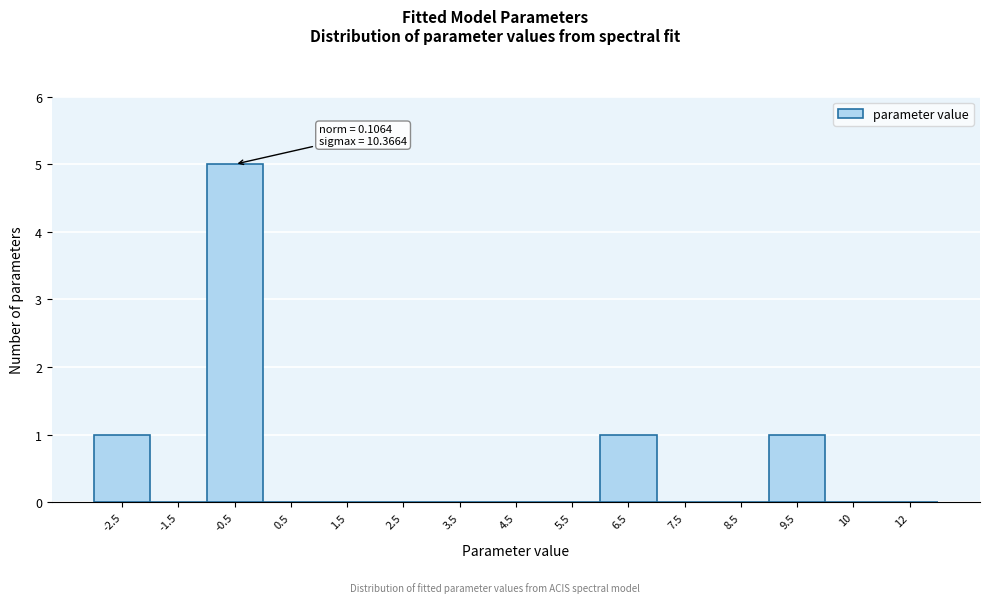

Reading left to right, list all the values displayed in this chart.

-2.5=1	-1.5=0	-0.5=5	0.5=0	1.5=0	2.5=0	3.5=0	4.5=0	5.5=0	6.5=1	7.5=0	8.5=0	9.5=1	10=0	12=0